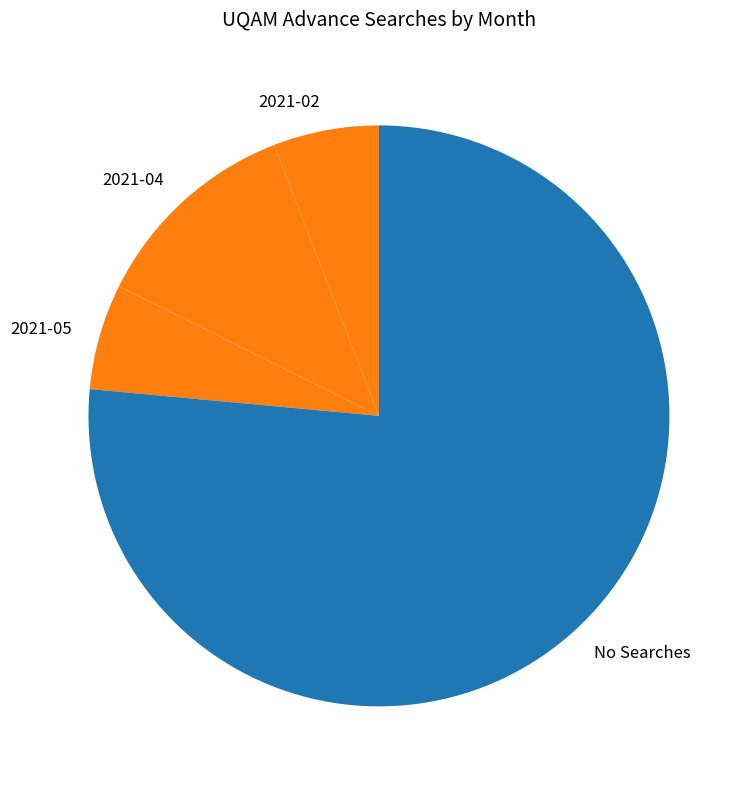

Which has a higher value, 2021-04 or No Searches?

No Searches